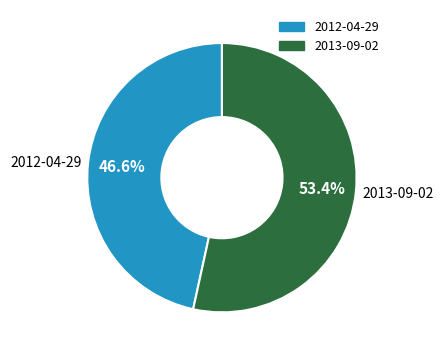

Does 2012-04-29 represent more than half of the total?

No